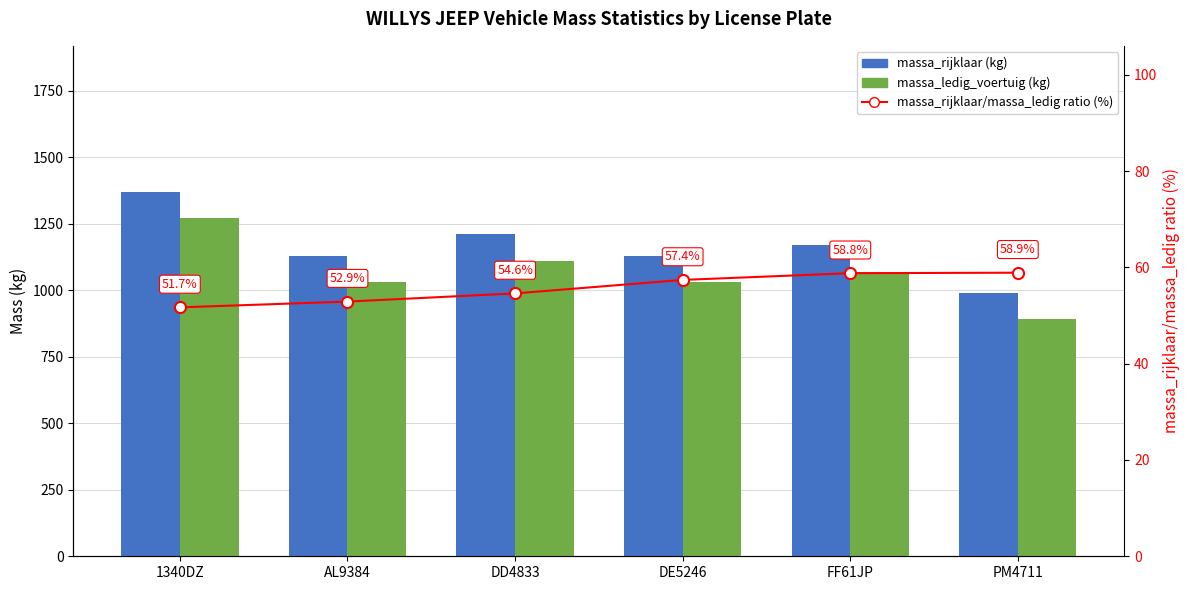

What is the average value of the massa_rijklaar (kg) series?

1166.3